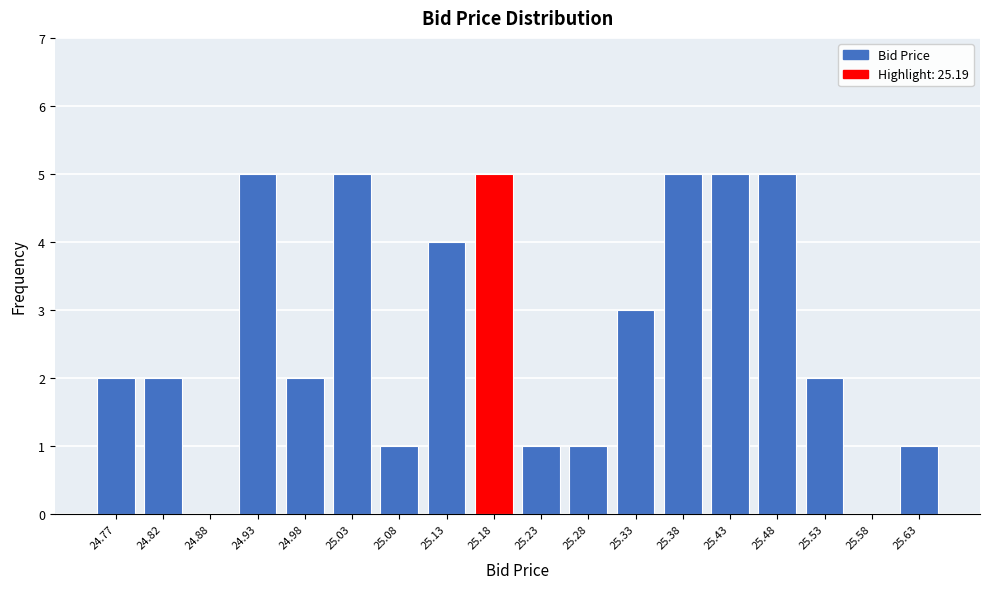

Reading left to right, extract all data points from this chart.

24.77=2	24.82=2	24.88=0	24.93=5	24.98=2	25.03=5	25.08=1	25.13=4	25.18=5	25.23=1	25.28=1	25.33=3	25.38=5	25.43=5	25.48=5	25.53=2	25.58=0	25.63=1